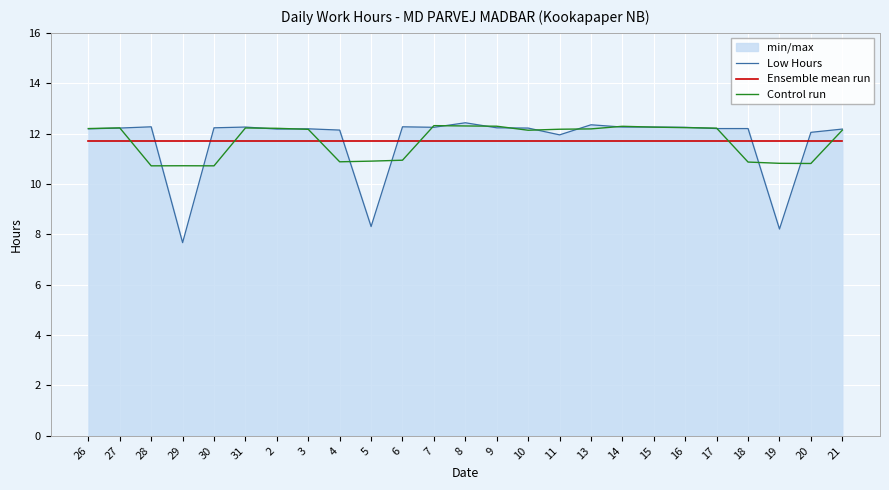

Where does the Low Hours series first go above 12?

26